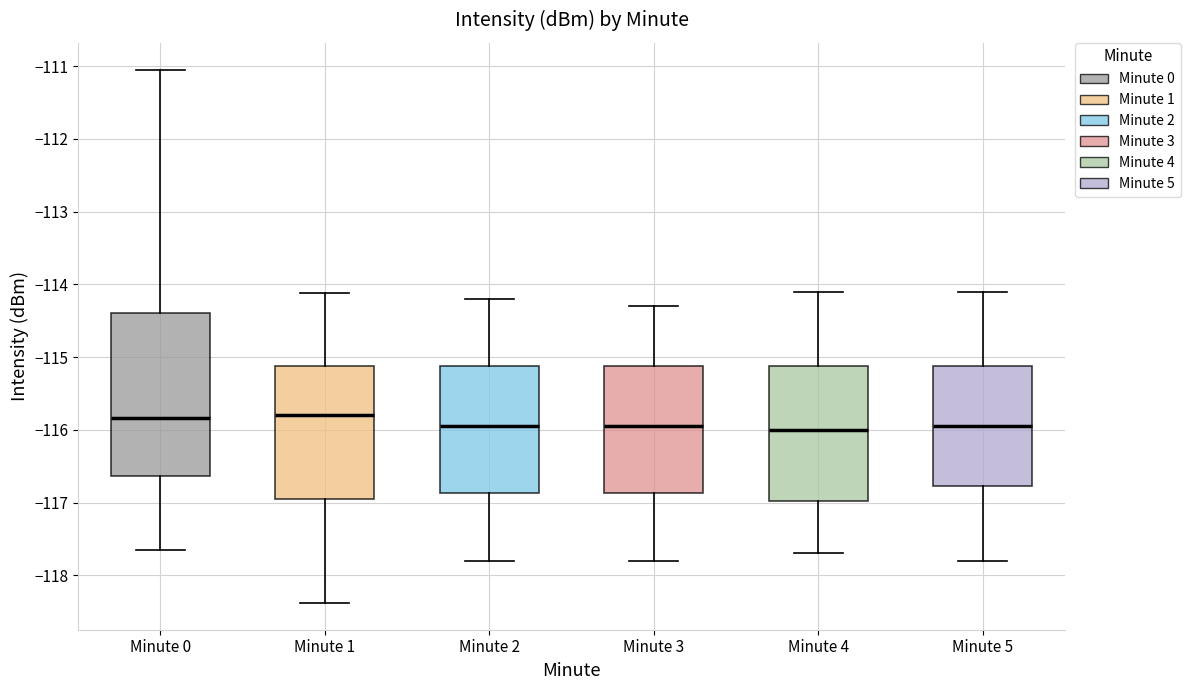

Reading left to right, read every box against the y-axis: the position of its median line, the range the box covers, and the ends of its whiskers. The values are not printed on the chart, so give them approximately, as read against the axis.

Minute 0: median -115.8, box -116.6 to -114.4, whiskers -117.7 to -111.0
Minute 1: median -115.8, box -116.9 to -115.1, whiskers -118.4 to -114.1
Minute 2: median -115.9, box -116.9 to -115.1, whiskers -117.8 to -114.2
Minute 3: median -115.9, box -116.9 to -115.1, whiskers -117.8 to -114.3
Minute 4: median -116.0, box -117.0 to -115.1, whiskers -117.7 to -114.1
Minute 5: median -115.9, box -116.8 to -115.1, whiskers -117.8 to -114.1